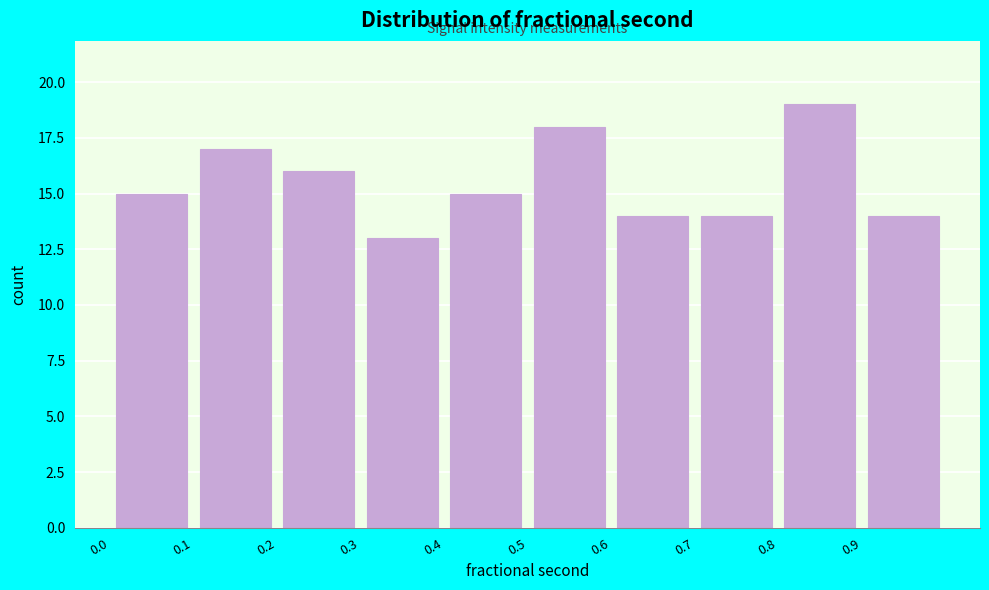

Reading left to right, list every bar in this chart as the range it spans on the x-axis followed by its height. Neither the bar edges nor the heights are printed on the chart, so give them approximately, as read against the axes.

0.0 to 0.1: 15
0.1 to 0.2: 17
0.2 to 0.3: 16
0.3 to 0.4: 13
0.4 to 0.5: 15
0.5 to 0.6: 18
0.6 to 0.7: 14
0.7 to 0.8: 14
0.8 to 0.9: 19
0.9 to 1.0: 14